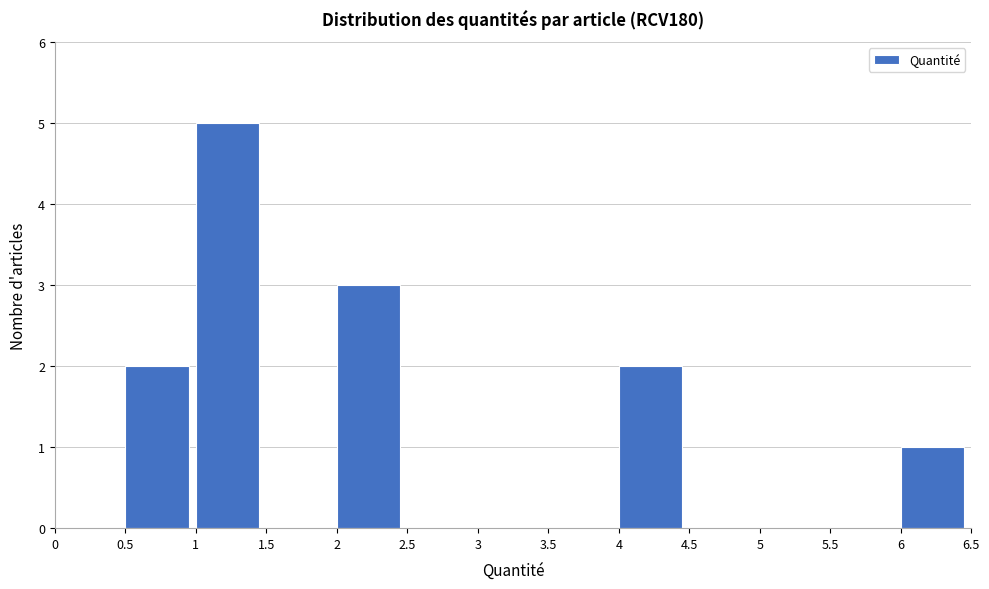

Reading left to right, list every bar in this chart as the range it spans on the x-axis followed by its height. The values are not printed on the chart, so give them approximately, as read against the axis.

0 to 0.5: 0
0.5 to 1: 2
1 to 1.5: 5
1.5 to 2: 0
2 to 2.5: 3
2.5 to 3: 0
3 to 3.5: 0
3.5 to 4: 0
4 to 4.5: 2
4.5 to 5: 0
5 to 5.5: 0
5.5 to 6: 0
6 to 6.5: 1